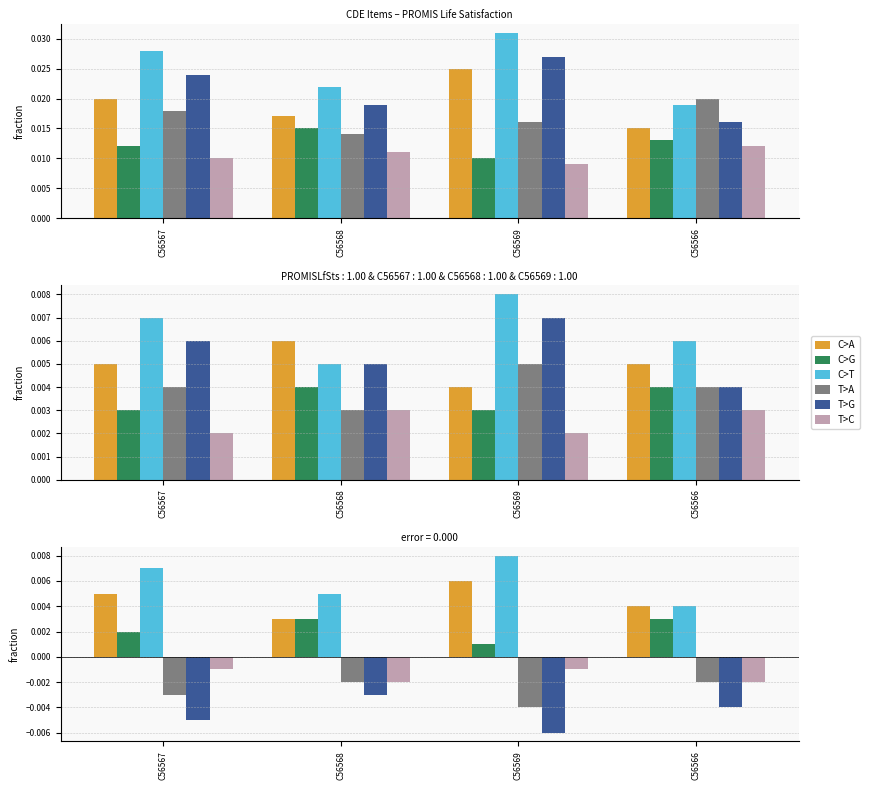

Between C56566 and C56568, which is larger?

C56566